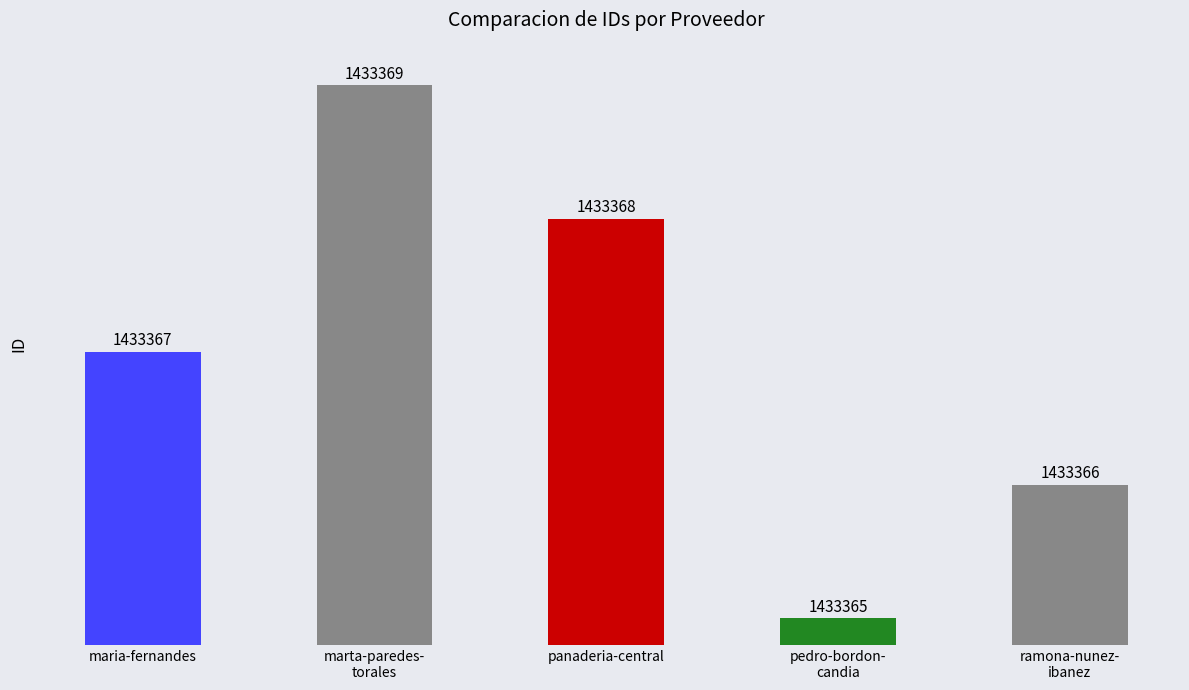

What is the label of the 2nd bar from the right?

pedro-bordon-
candia